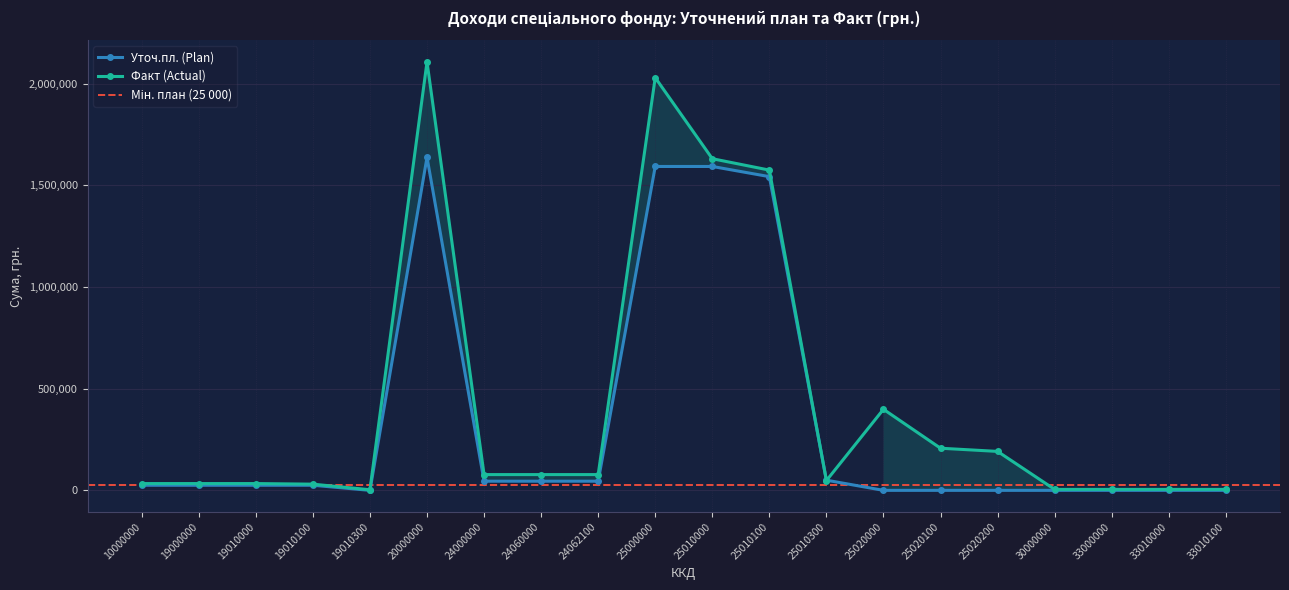

At which category is the sum across all series the highest?

20000000